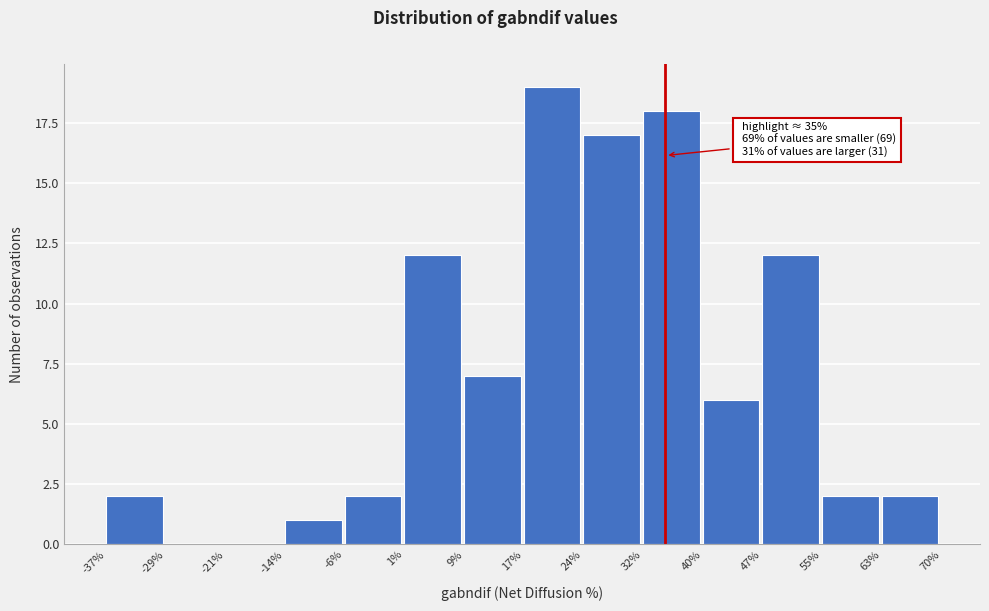

Which range on the x-axis has the tallest bar?

17% to 24%